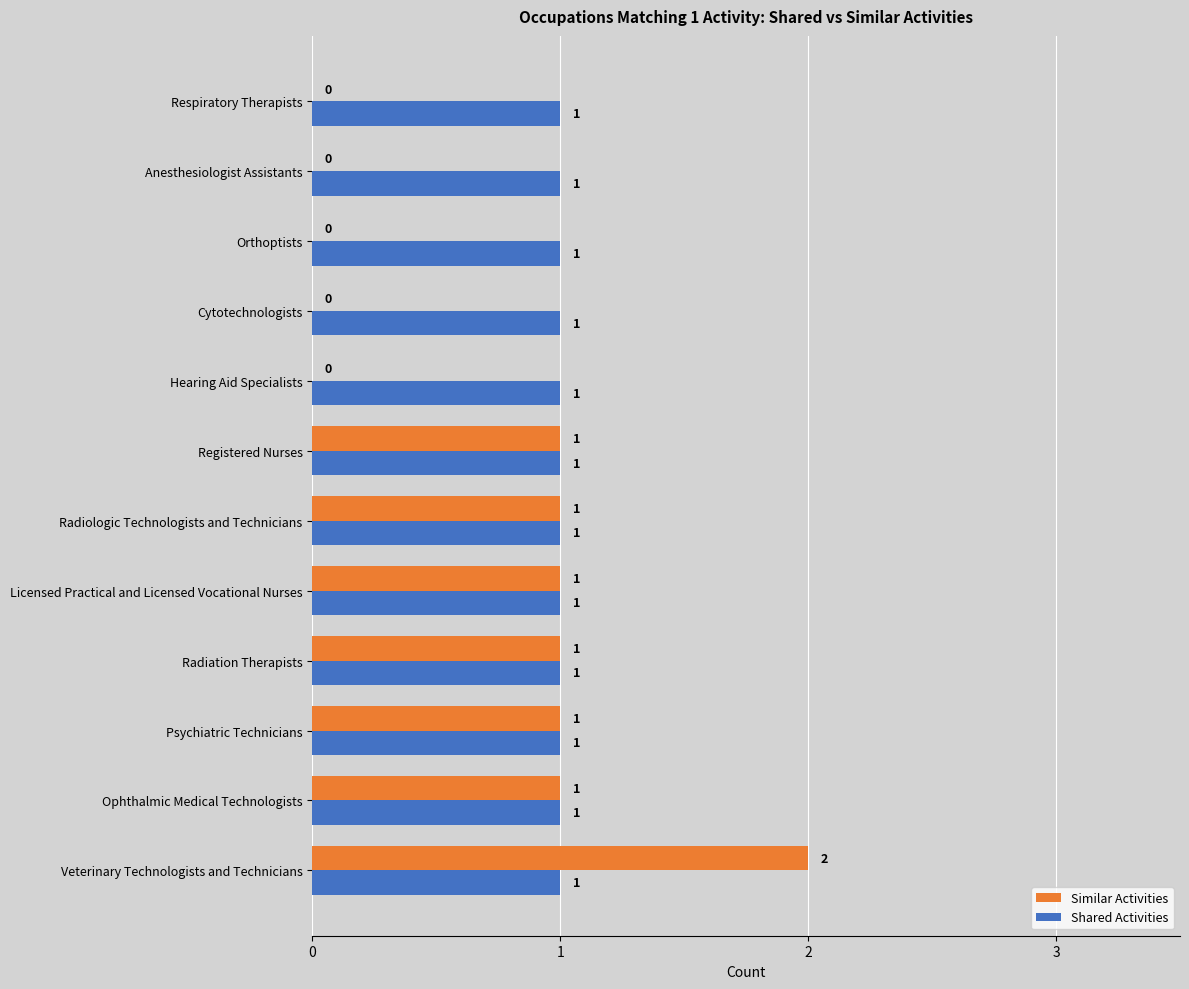

How many values in Similar Activities are above zero?

7